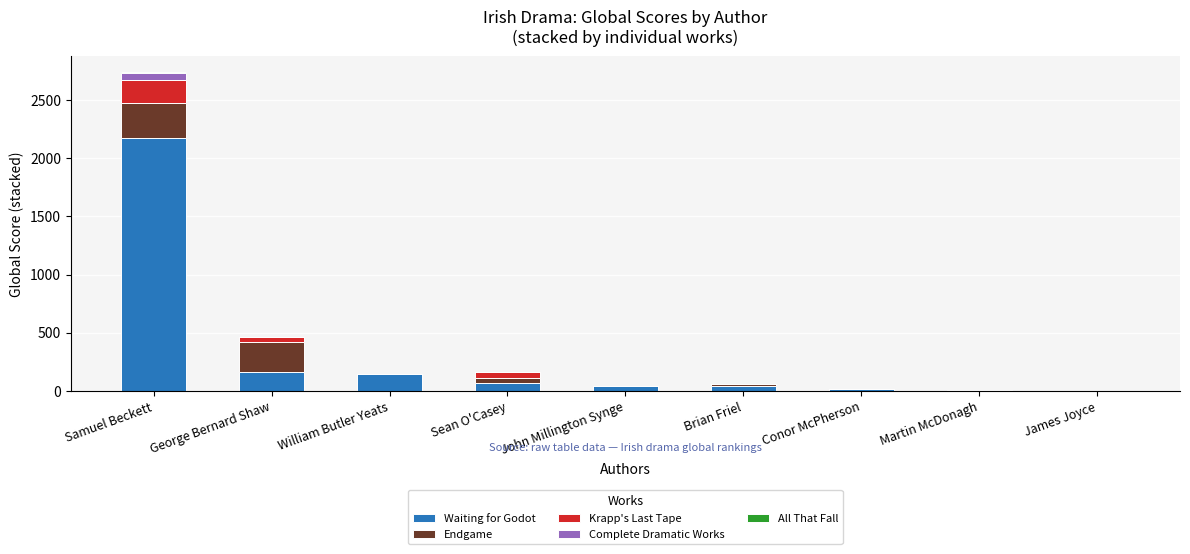

At which label does Waiting for Godot reach its peak?

Samuel Beckett